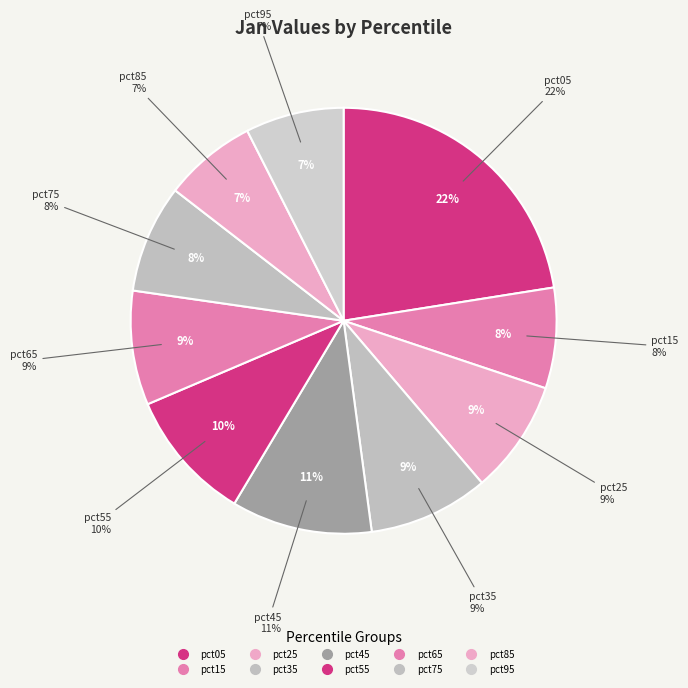

Does pct25 represent more than half of the total?

No